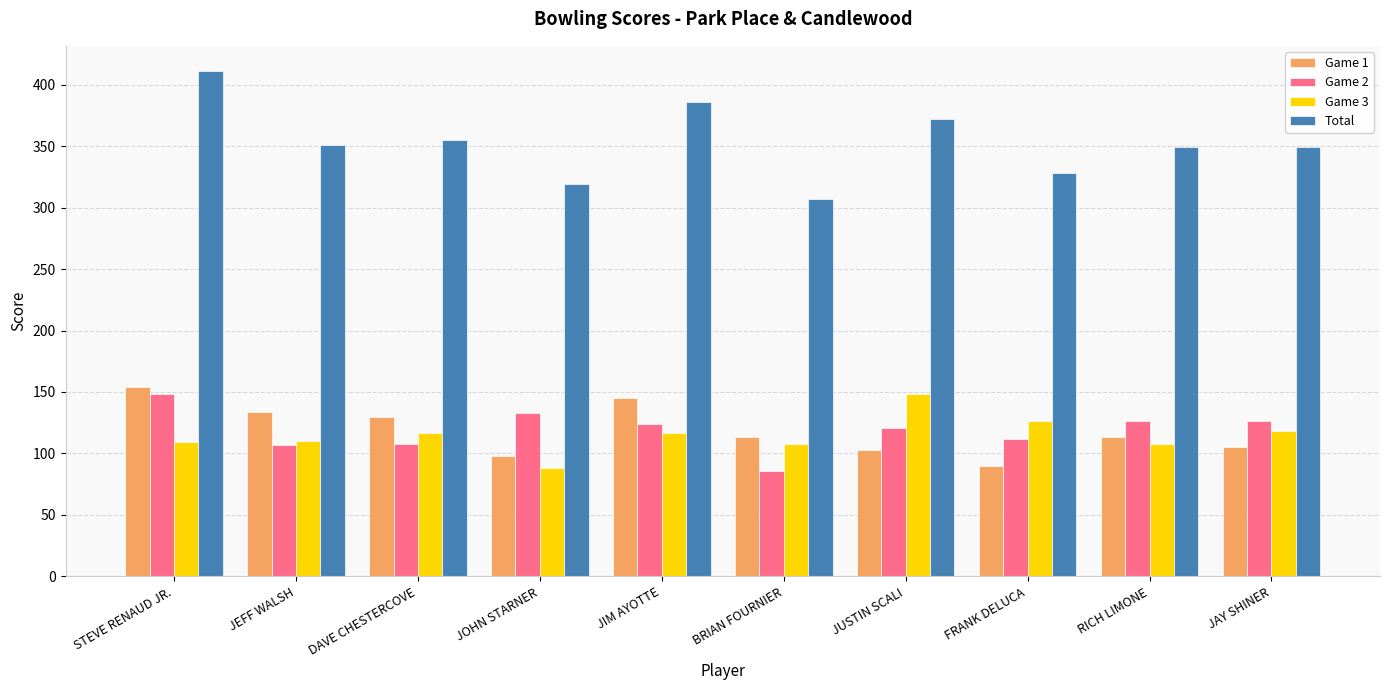

Which series changed the most between BRIAN FOURNIER and JUSTIN SCALI?

Total